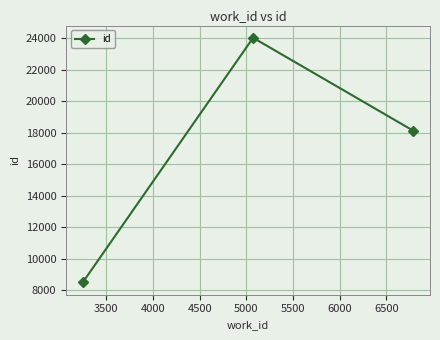

Count the number of categories in the chart.

3